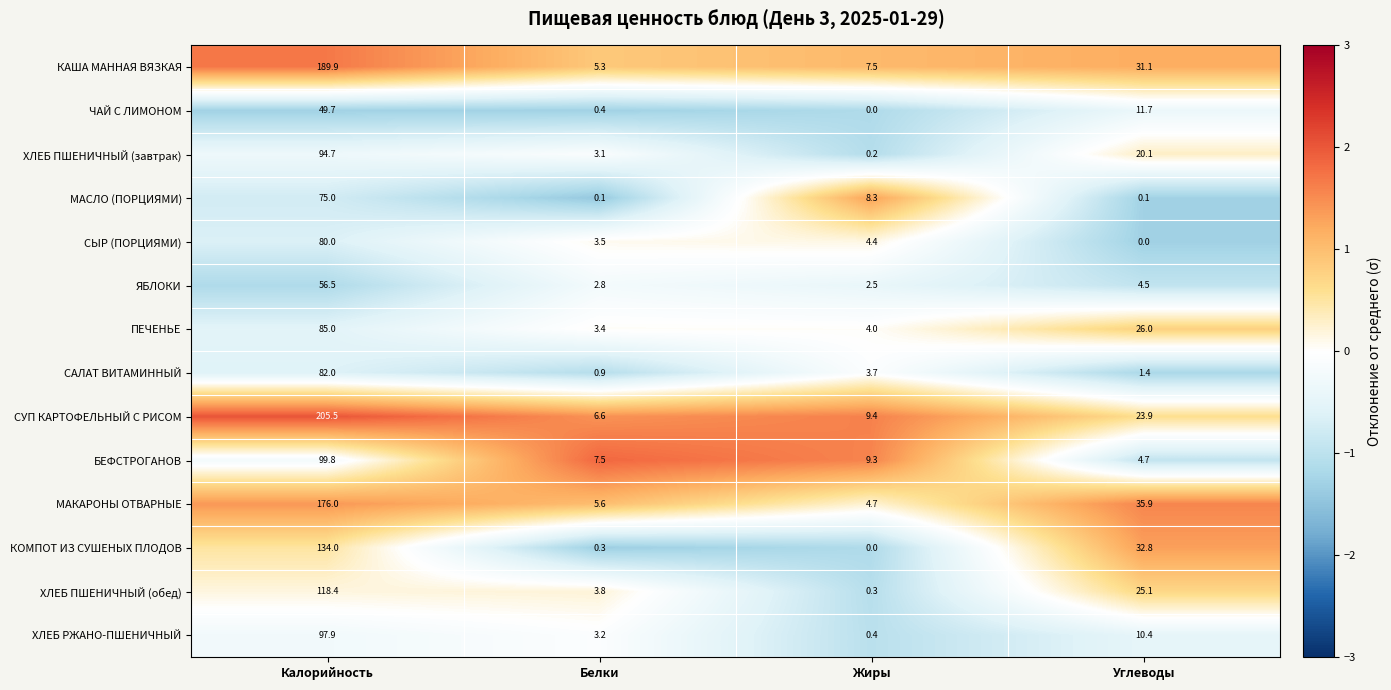

What is the maximum value shown in the chart?

205.5